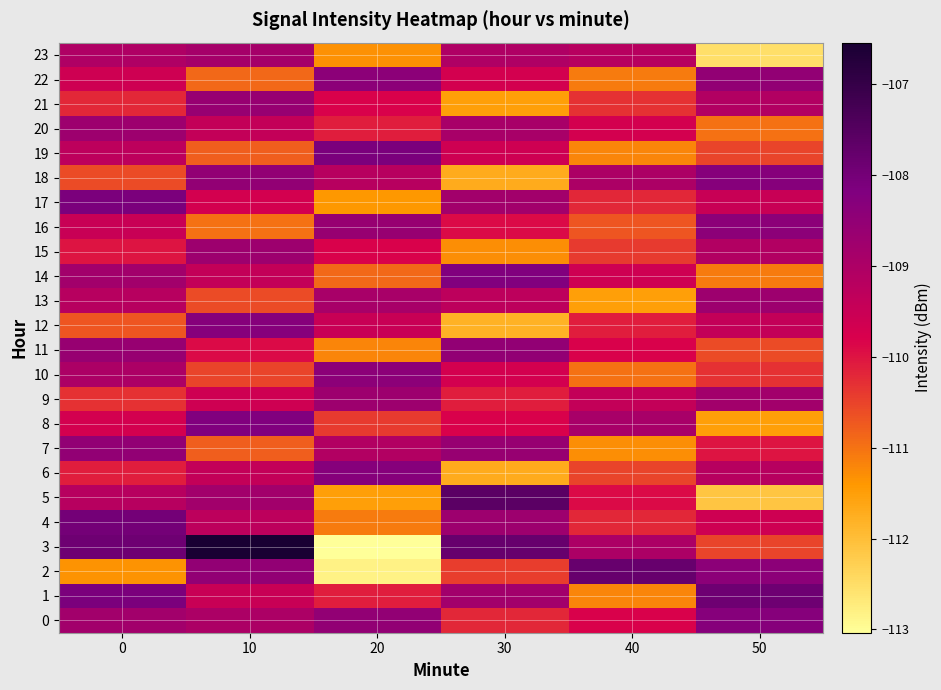

Reading left to right, transcribe all the data shown in this chart.

0: 0=-108.8	10=-109.0	20=-108.5	30=-110.2	40=-109.8	50=-108.3
1: 0=-108.1	10=-109.5	20=-110.1	30=-108.8	40=-111.2	50=-107.9
2: 0=-111.3	10=-108.5	20=-112.8	30=-110.4	40=-107.8	50=-108.4
3: 0=-107.9	10=-106.5	20=-113.0	30=-107.8	40=-109.0	50=-110.5
4: 0=-108.0	10=-109.3	20=-111.1	30=-108.7	40=-110.2	50=-109.6
5: 0=-109.2	10=-108.8	20=-111.5	30=-107.6	40=-109.9	50=-112.1
6: 0=-110.1	10=-109.4	20=-108.3	30=-111.7	40=-110.5	50=-109.2
7: 0=-108.5	10=-110.8	20=-109.1	30=-108.6	40=-111.3	50=-110.0
8: 0=-109.7	10=-108.2	20=-110.4	30=-109.8	40=-108.9	50=-111.5
9: 0=-110.3	10=-109.6	20=-108.7	30=-110.1	40=-109.4	50=-108.8
10: 0=-109.0	10=-110.5	20=-108.4	30=-109.7	40=-111.0	50=-110.3
11: 0=-108.6	10=-109.9	20=-111.2	30=-108.5	40=-109.8	50=-110.6
12: 0=-110.7	10=-108.3	20=-109.5	30=-111.8	40=-110.1	50=-109.4
13: 0=-109.2	10=-110.6	20=-108.9	30=-109.3	40=-111.5	50=-108.7
14: 0=-108.8	10=-109.4	20=-110.9	30=-108.2	40=-109.6	50=-111.1
15: 0=-110.0	10=-108.7	20=-109.8	30=-111.3	40=-110.4	50=-109.1
16: 0=-109.5	10=-111.0	20=-108.6	30=-109.9	40=-110.7	50=-108.4
17: 0=-108.1	10=-109.7	20=-111.4	30=-108.8	40=-110.2	50=-109.5
18: 0=-110.6	10=-108.5	20=-109.2	30=-111.7	40=-109.0	50=-108.3
19: 0=-109.3	10=-110.8	20=-108.1	30=-109.6	40=-111.2	50=-110.5
20: 0=-108.7	10=-109.4	20=-110.1	30=-108.9	40=-109.7	50=-111.0
21: 0=-110.2	10=-108.6	20=-109.8	30=-111.5	40=-110.3	50=-109.1
22: 0=-109.6	10=-110.9	20=-108.4	30=-109.7	40=-111.1	50=-108.5
23: 0=-109.0	10=-108.9	20=-111.3	30=-109.0	40=-109.2	50=-112.5